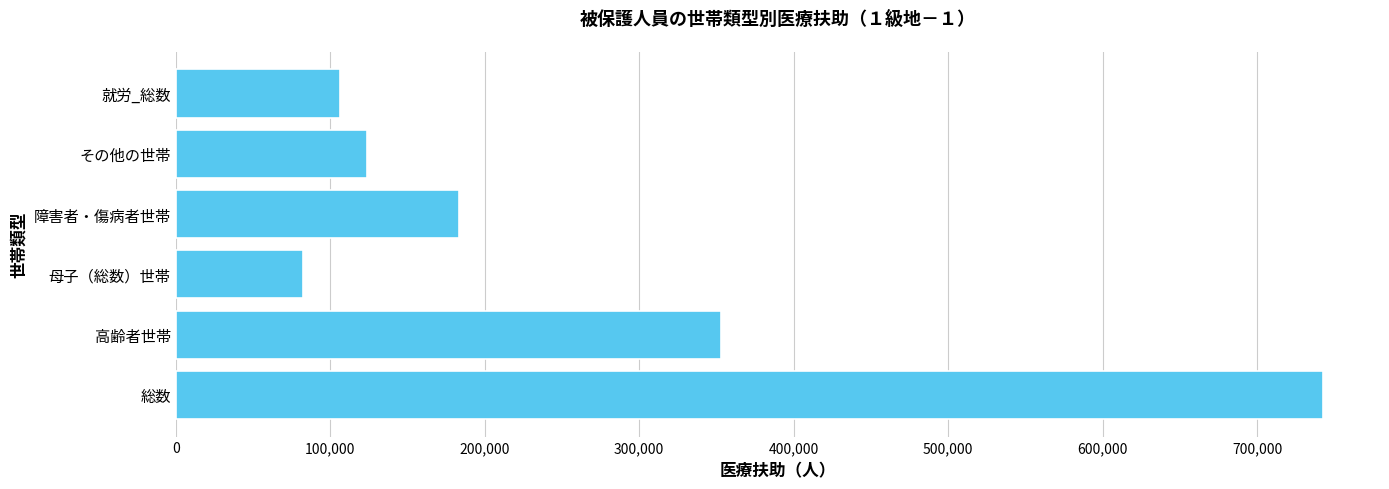

List the labels in order of value, smallest first.

母子（総数）世帯, 就労_総数, その他の世帯, 障害者・傷病者世帯, 高齢者世帯, 総数